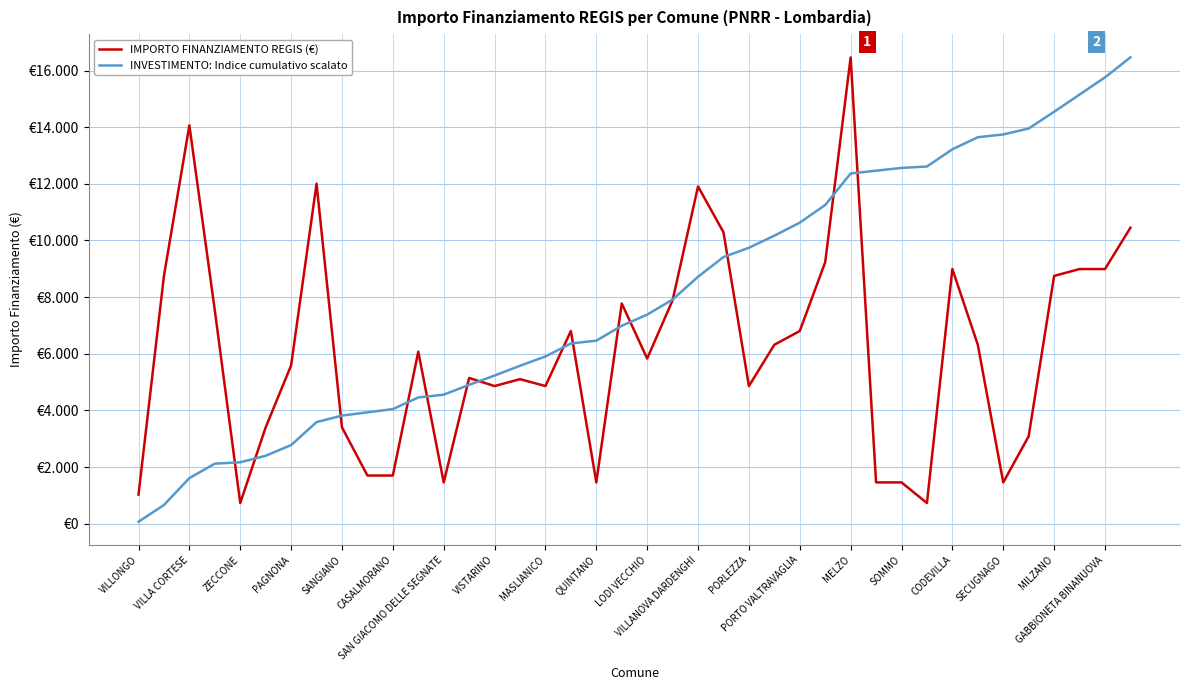

How many times do IMPORTO FINANZIAMENTO REGIS (€) and INVESTIMENTO: Indice cumulativo scalato cross each other?

15